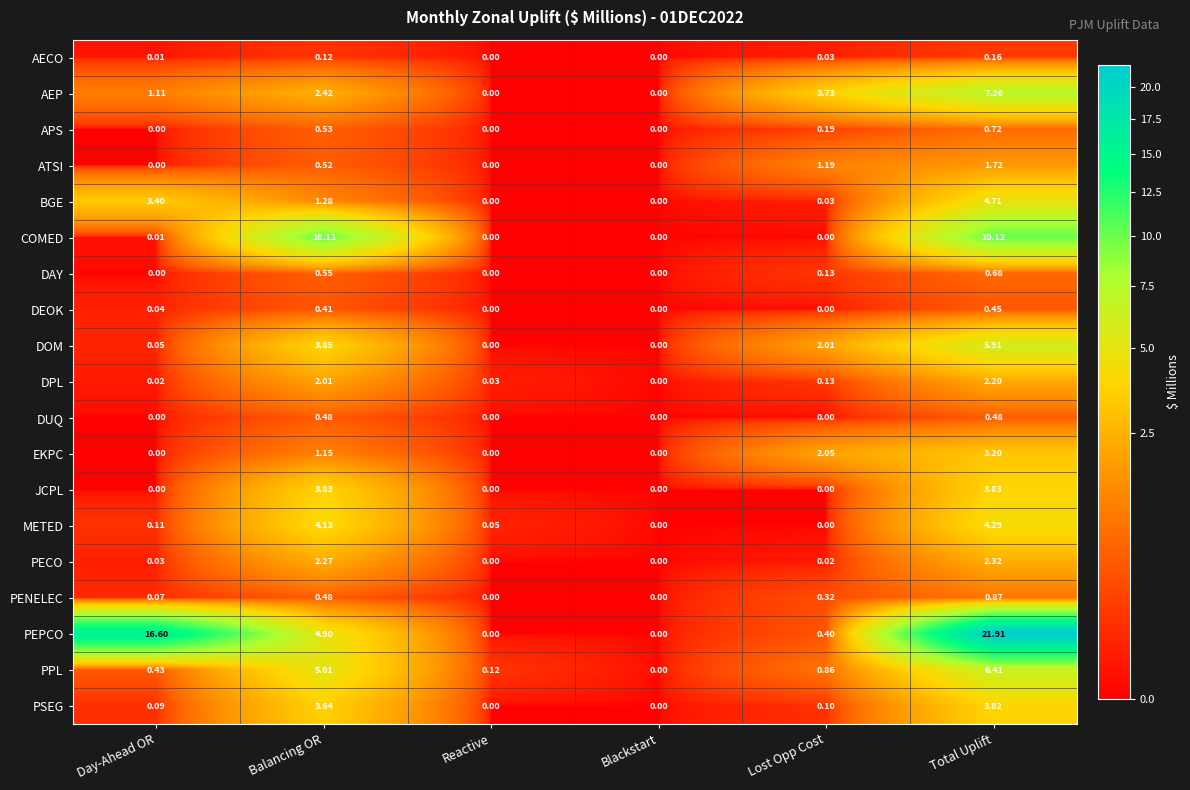

List the series in order of their peak value, lowest first.

AECO, DEOK, DUQ, DAY, APS, PENELEC, ATSI, DPL, PECO, EKPC, PSEG, JCPL, METED, BGE, DOM, PPL, AEP, COMED, PEPCO